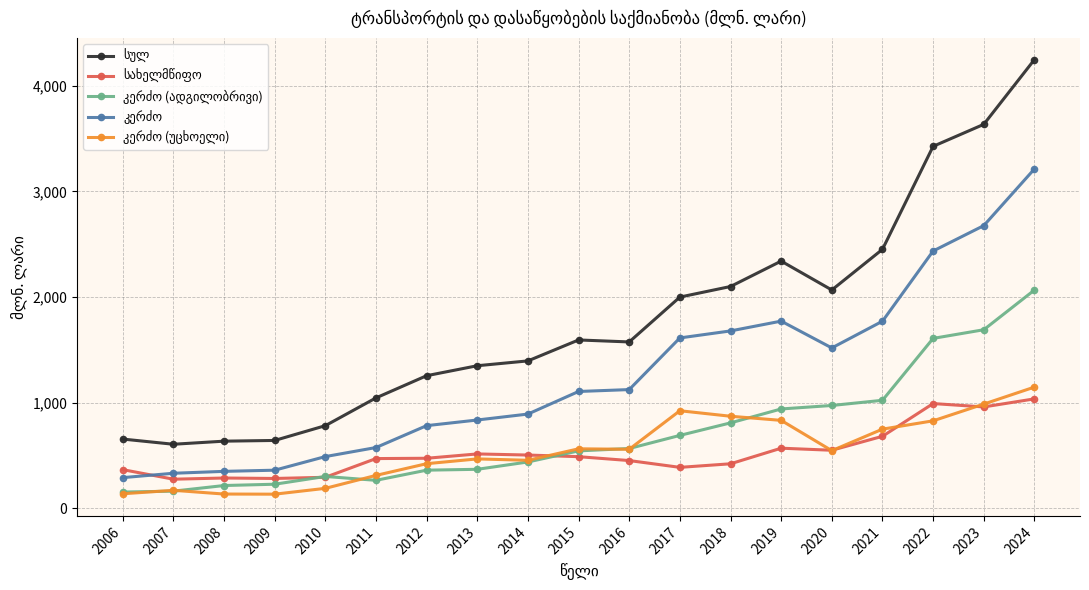

At which category does the chart reach its peak across all series?

2024